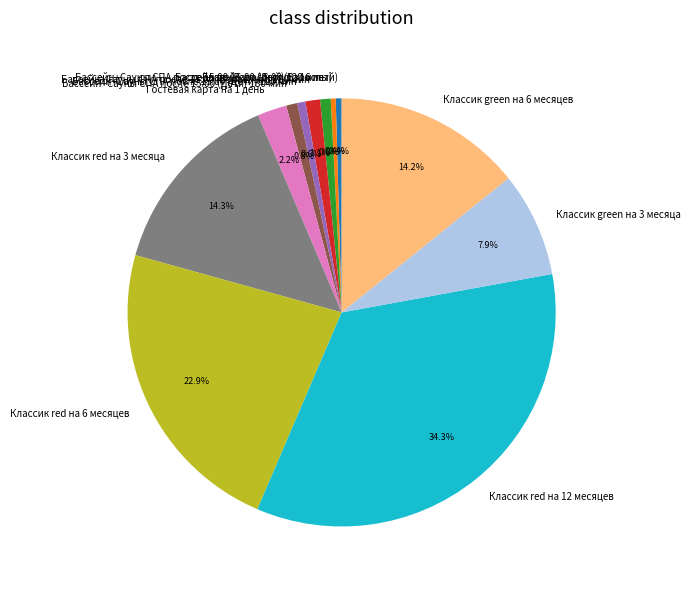

Which slice is the largest?

Классик red на 12 месяцев